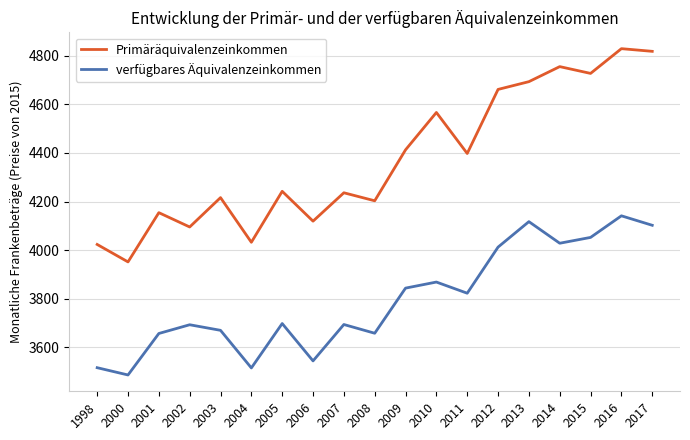

Count the number of data series in this chart.

2